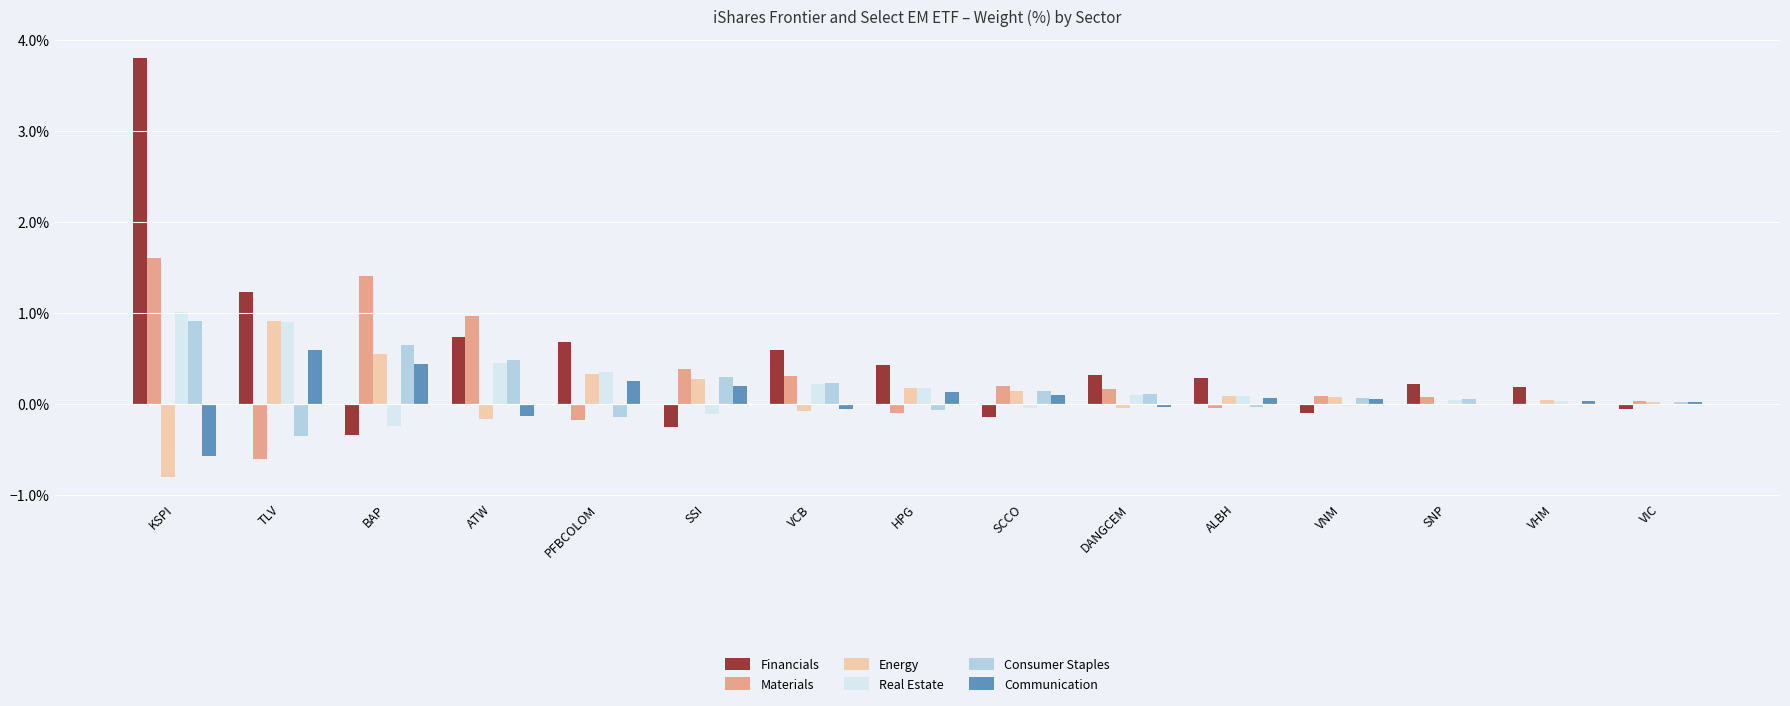

Read the Consumer Staples value at BAP.

0.7